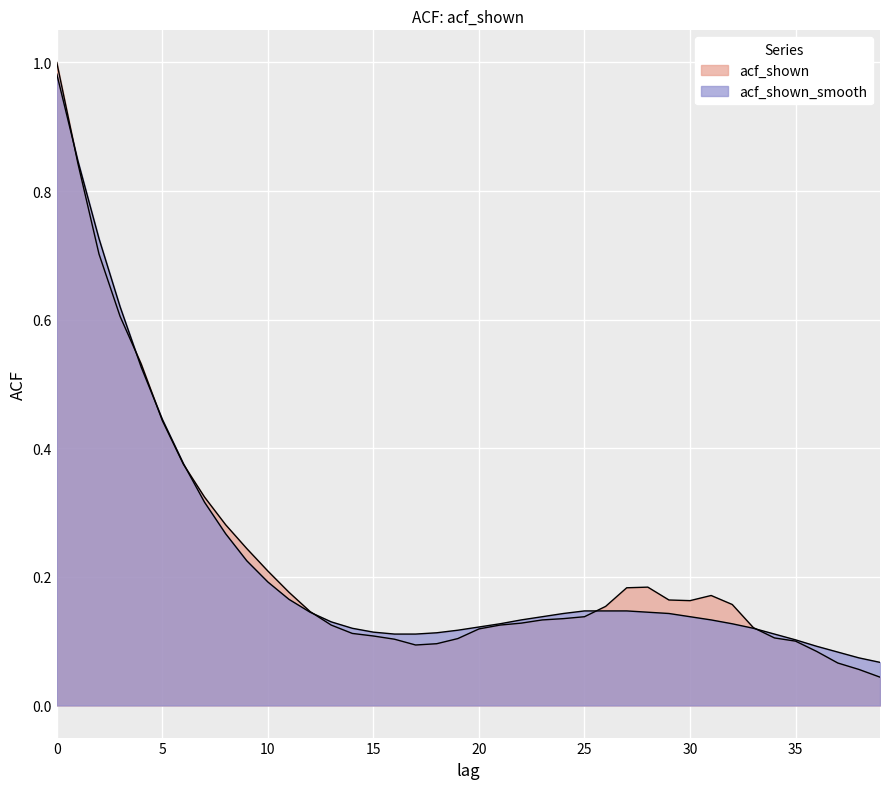

How many data points does each series have?

40